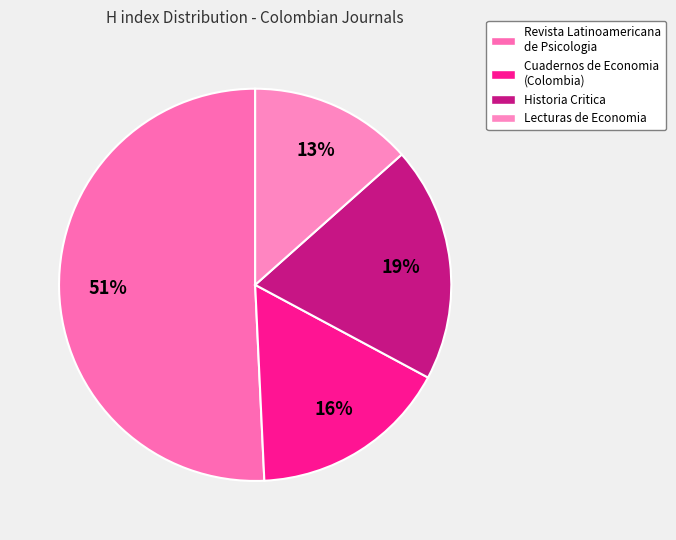

What percentage is the Historia Critica slice, to the nearest percent?

19%